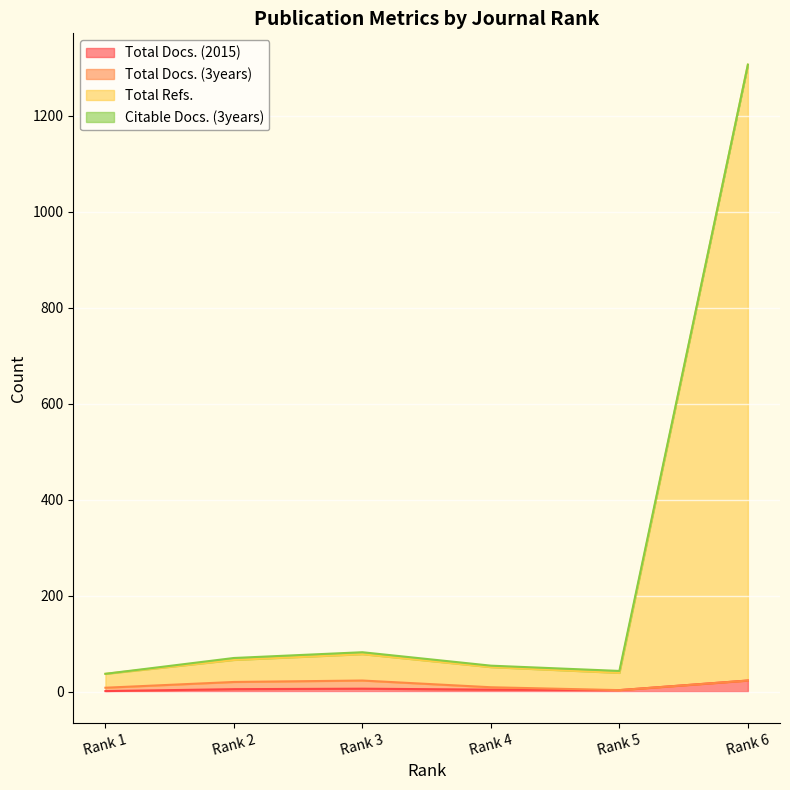

Which label corresponds to the largest value in the chart?

Rank 6